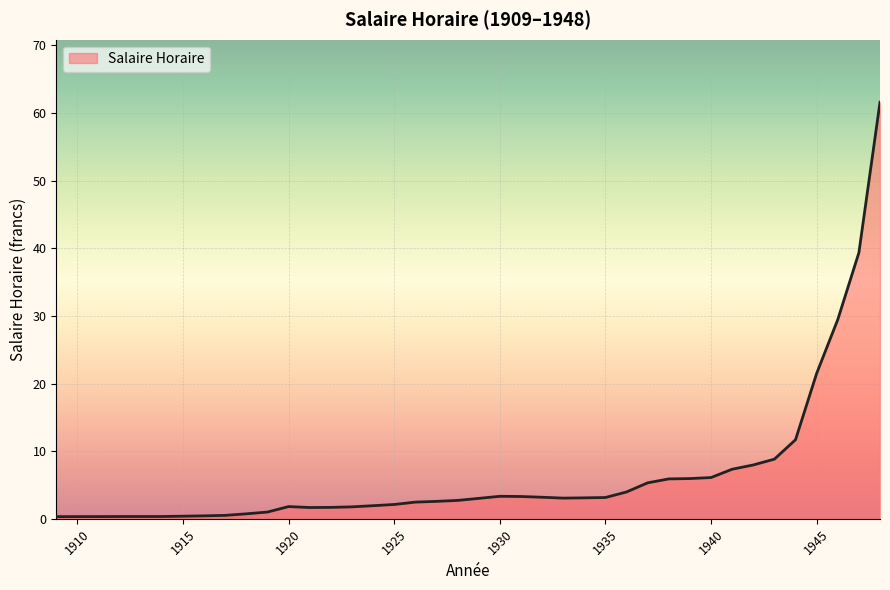

What is the difference between the maximum and minimum values?

61.3